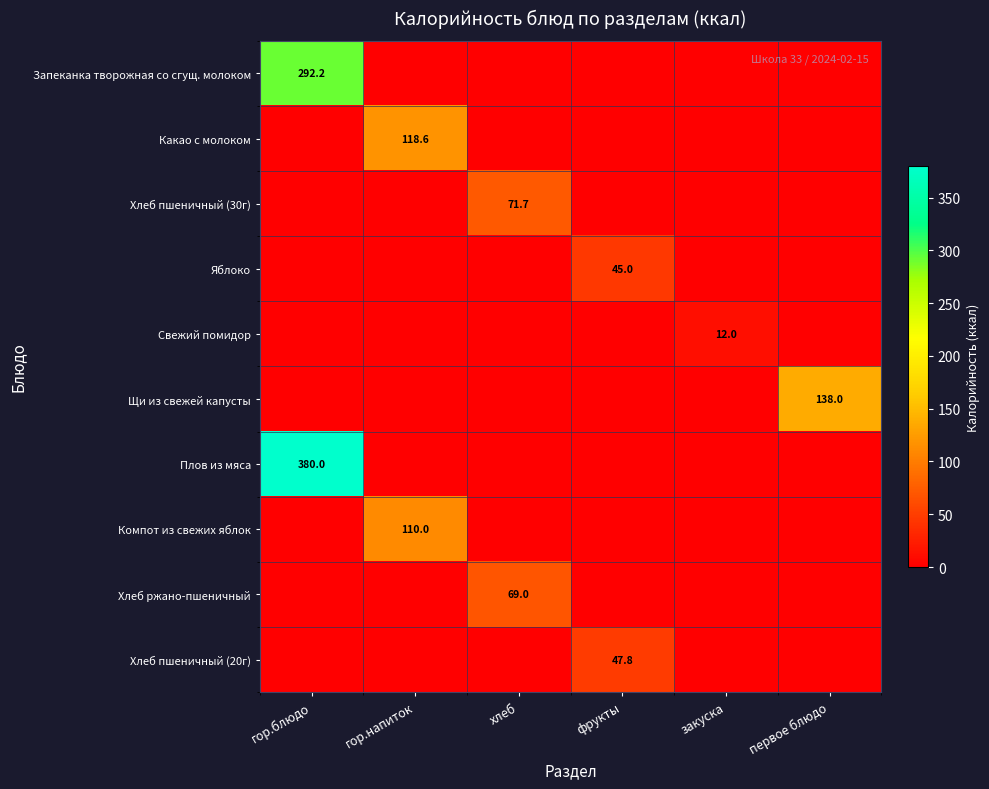

Is it true that Какао с молоком equals 160.3 at гор.напиток?

False